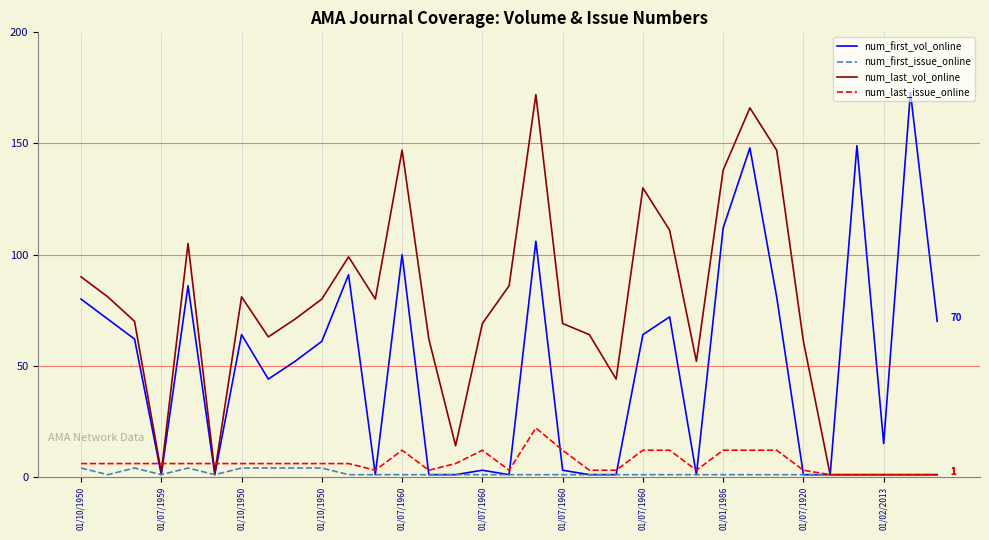

Count the number of data series in this chart.

4